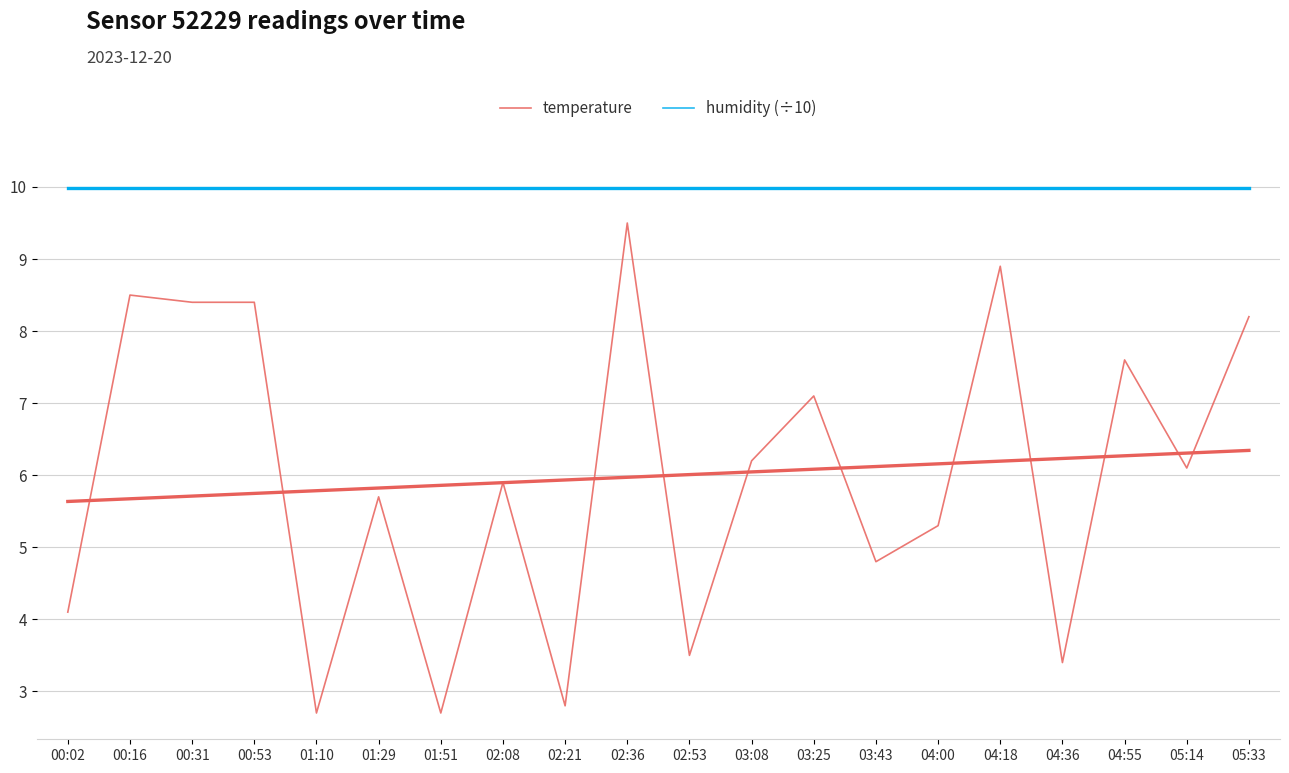

What is the label of the 17th point from the left?

04:36